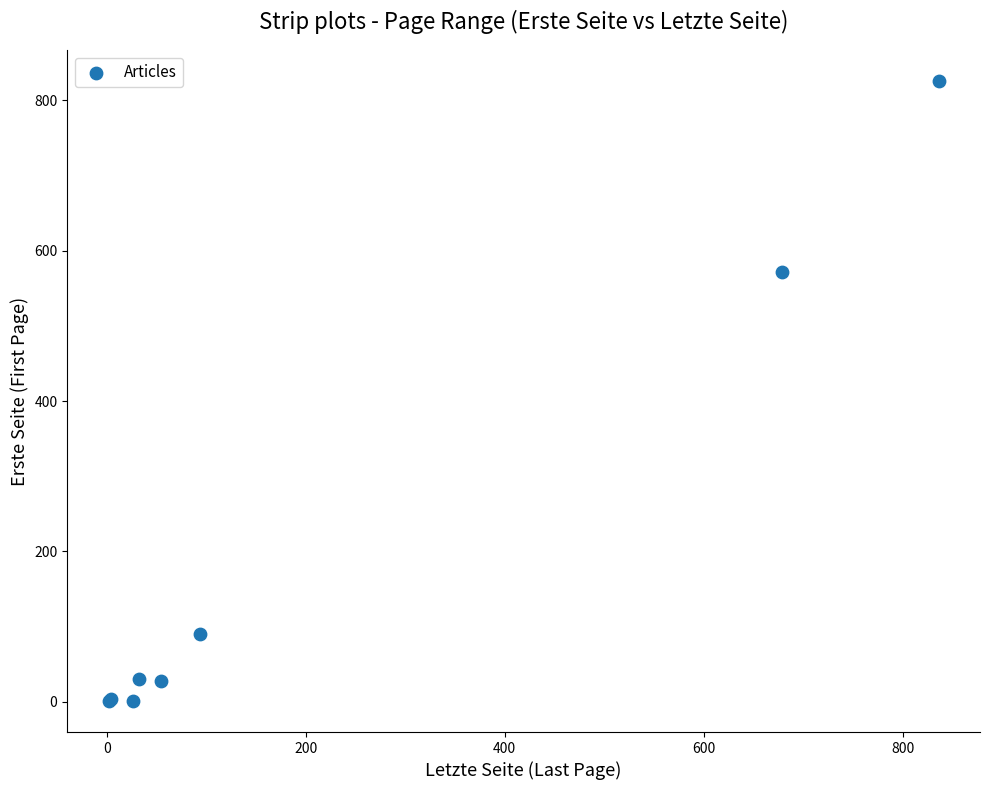

What Y value in the scatter plot is closest to 413?

572